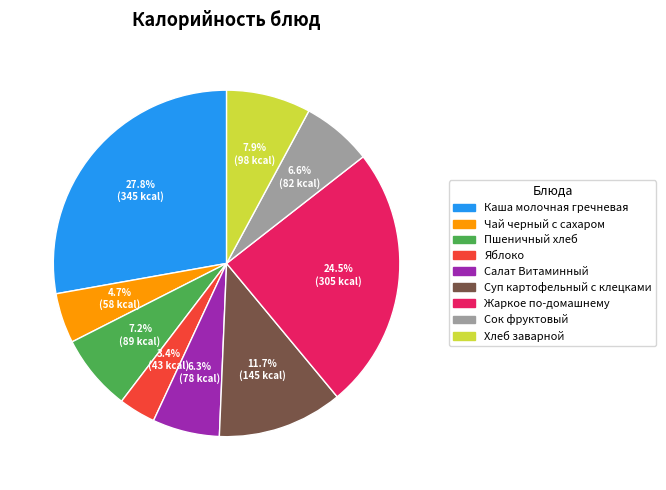

To the nearest percent, what percentage of the pie is Хлеб заварной?

8%